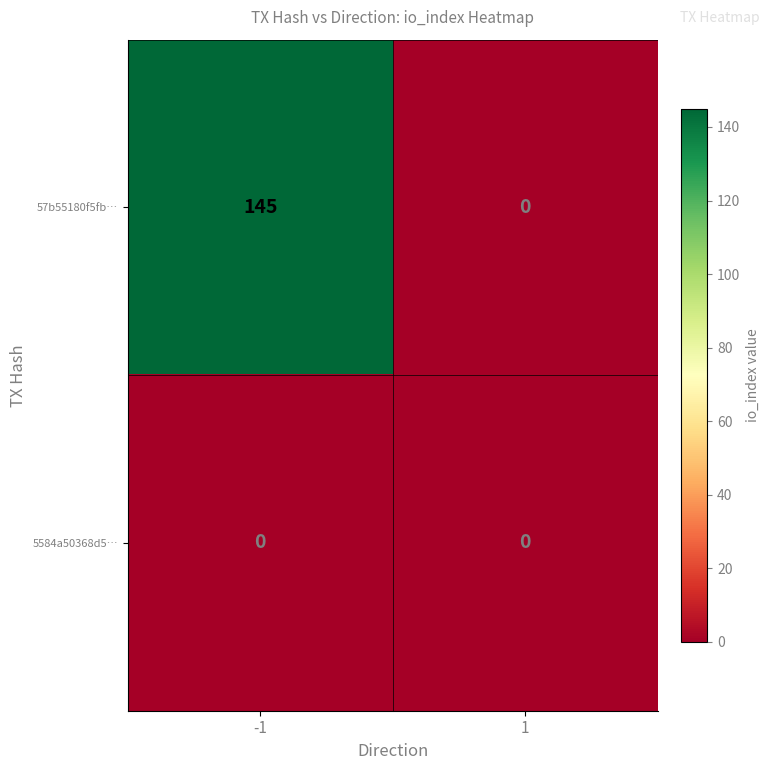

What is the highest value of the 57b55180f5fb… series?

145